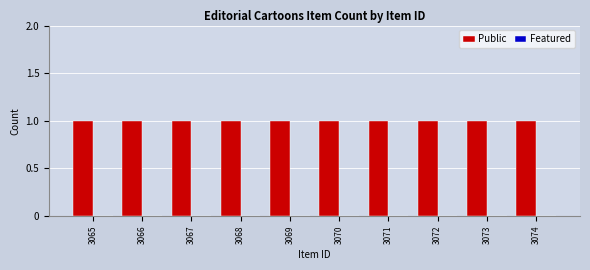

At which category is the sum across all series the highest?

3065